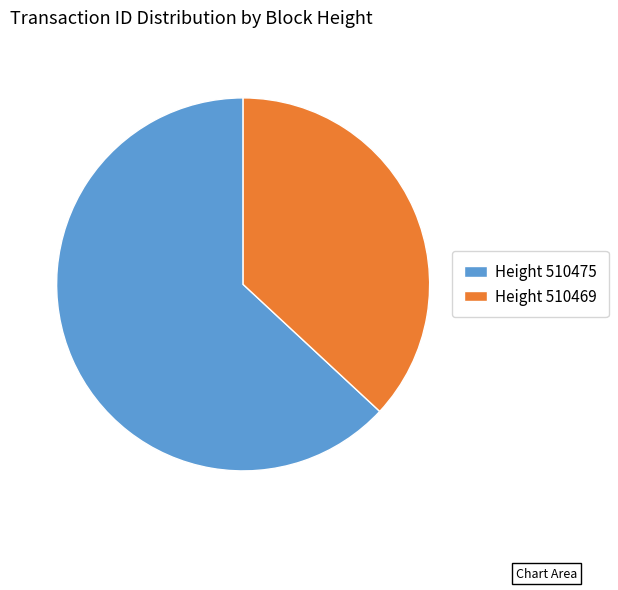

Which slice is the smallest?

Height 510469